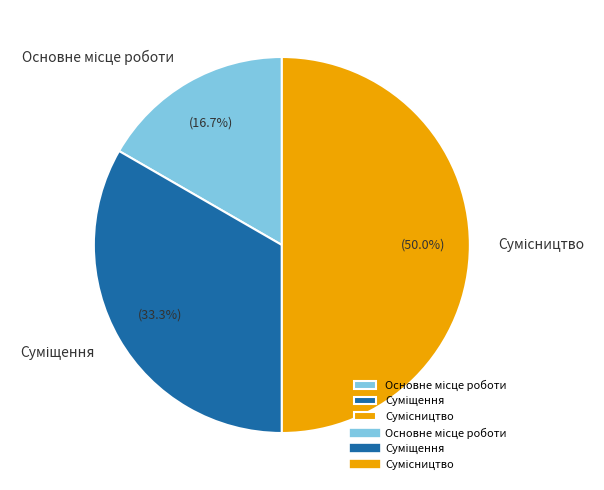

What percentage is NOT represented by Сумісництво?

50.0%